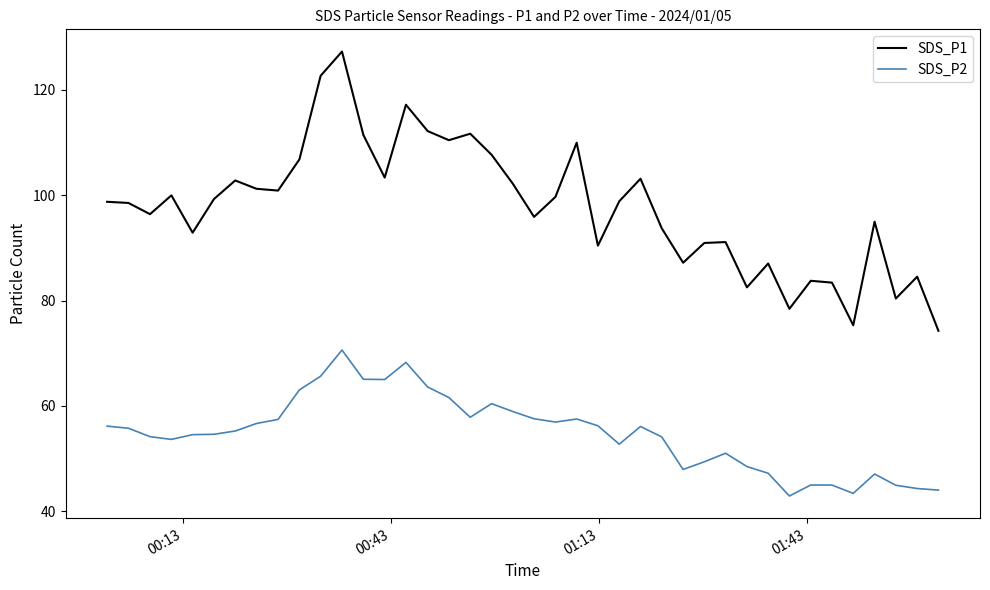

What is the lowest value of the SDS_P2 series?

42.9